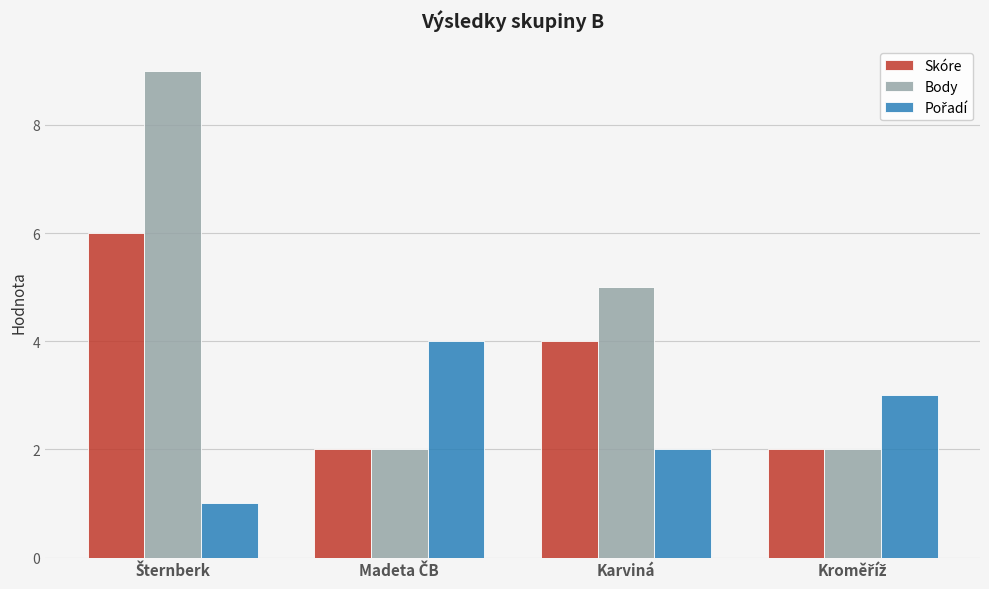

What is the maximum value shown in the chart?

9